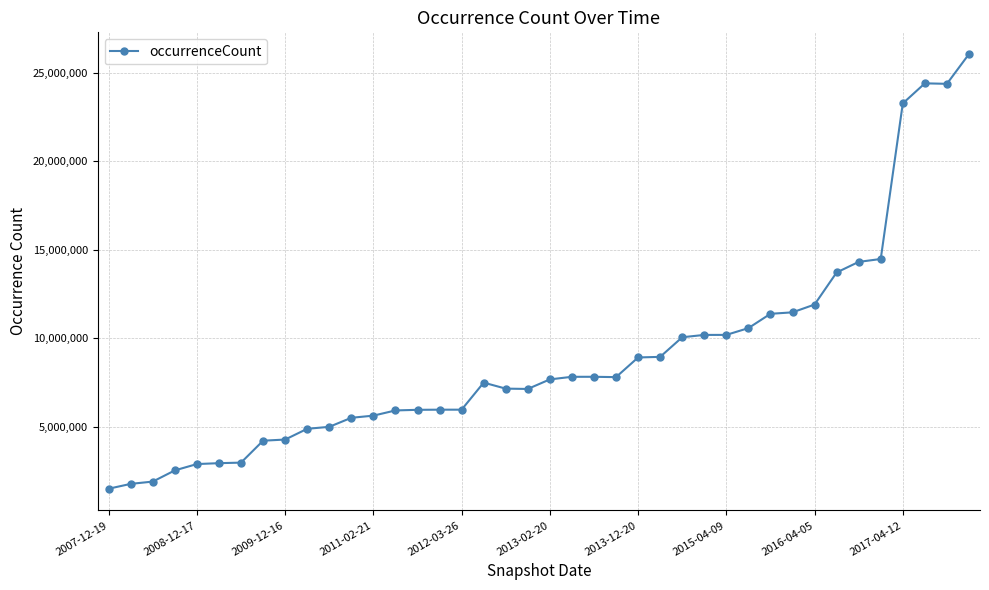

What is the value of the 16th point from the left?

5969127